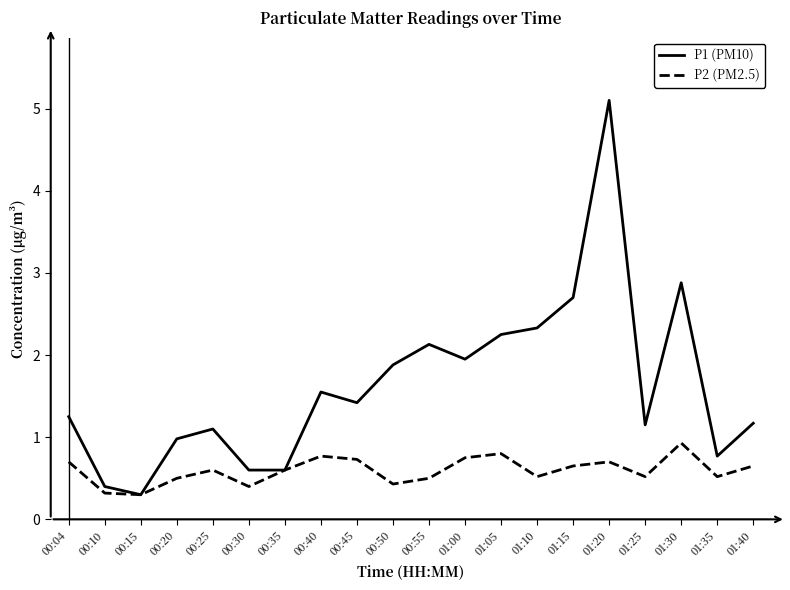

List the series in order of their overall mean, lowest first.

P2 (PM2.5), P1 (PM10)